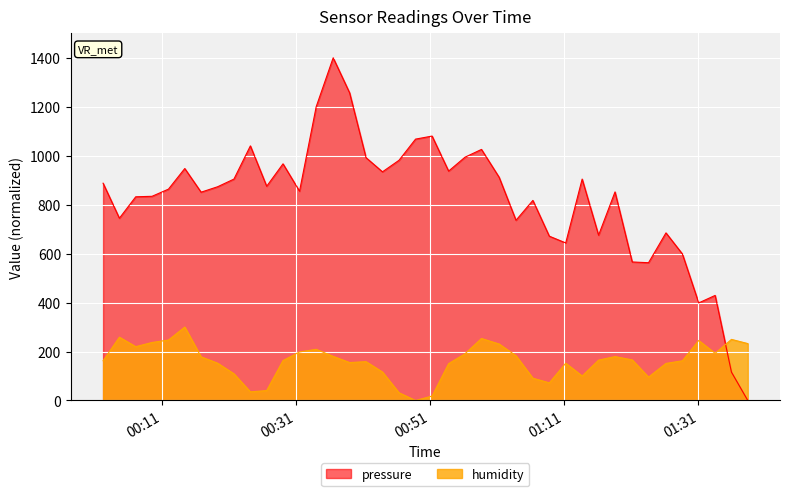

What is the highest value of the humidity series?

300.0